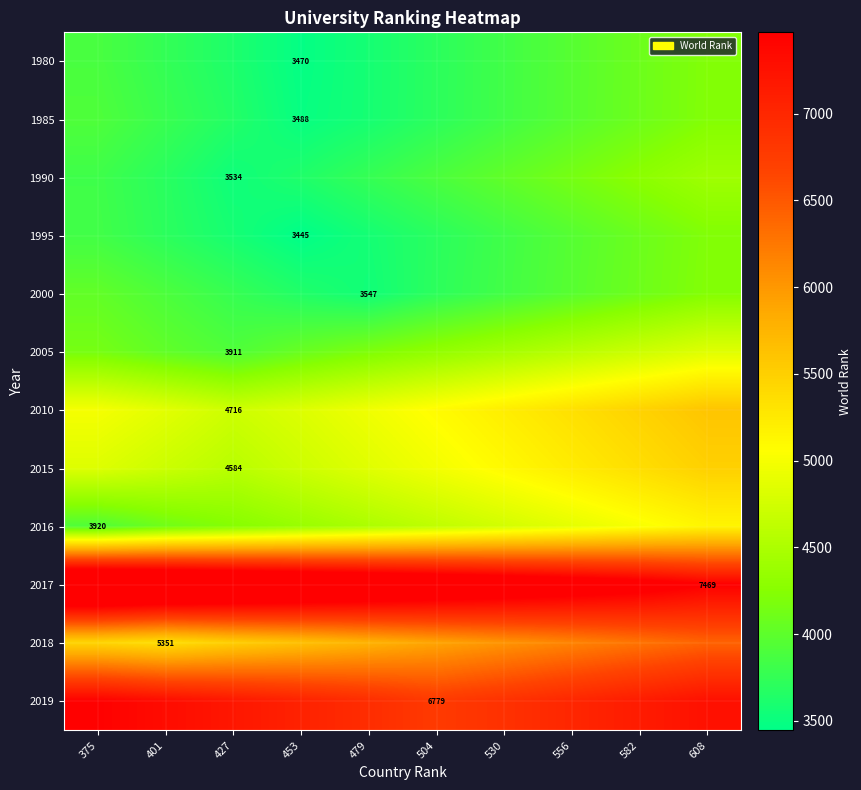

True or false: 1990 has a value of 3534.0 at 427.

True